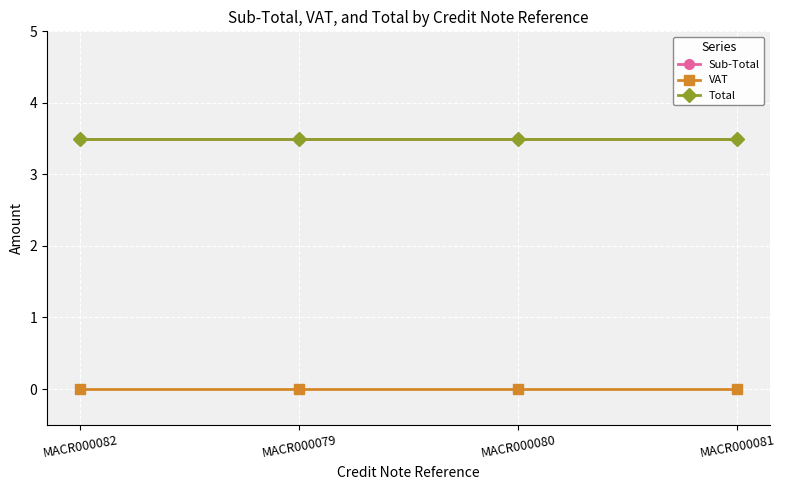

What is the difference between the highest and lowest values at MACR000082?

3.5